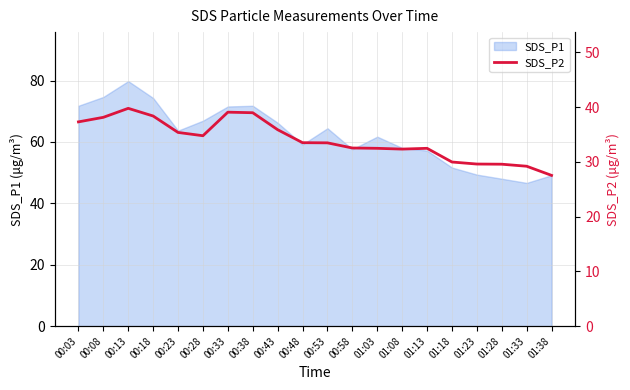

How many points are higher than both their immediate neighbors (excluding endpoints)?

3